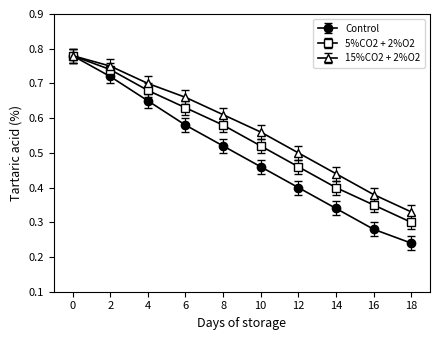

How many lines are shown in the chart?

3